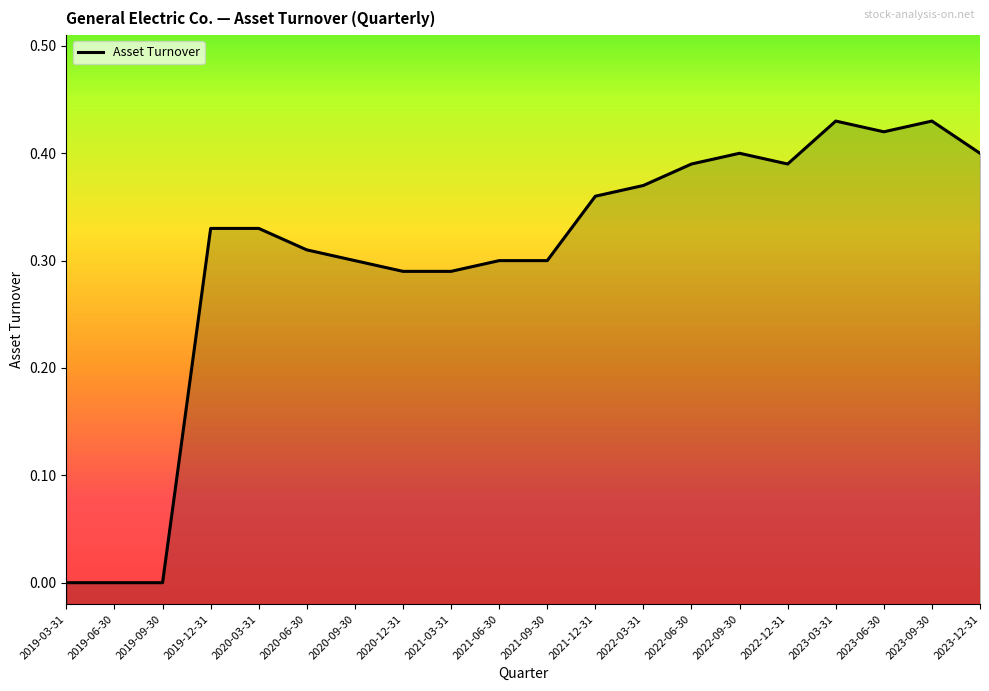

The value at 2022-12-31 is 0.4. True or false?

True